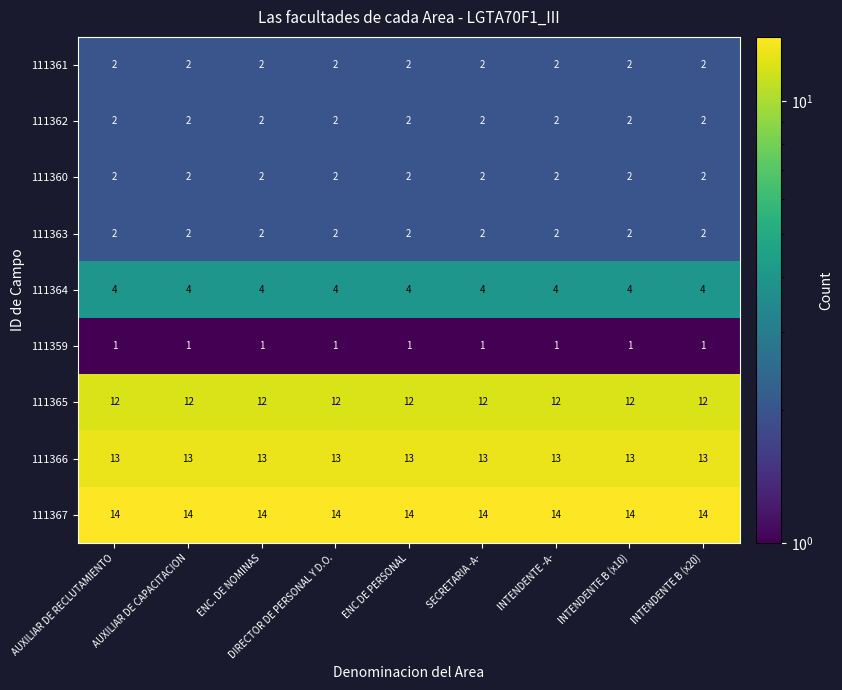

What is the sum of the 111364 values at INTENDENTE -A- and ENC. DE NOMINAS?

8